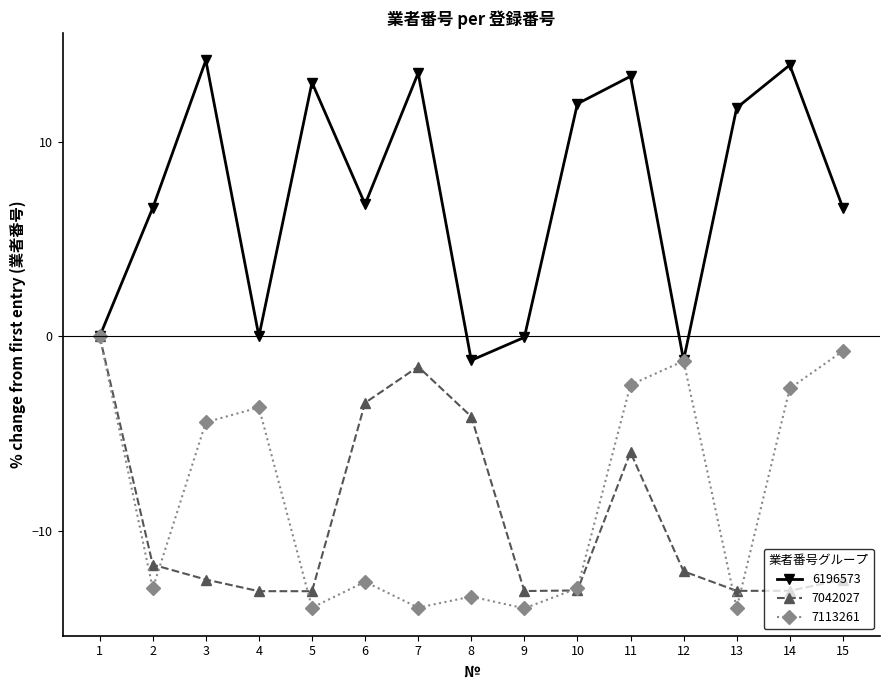

At which category is the sum across all series the highest?

11